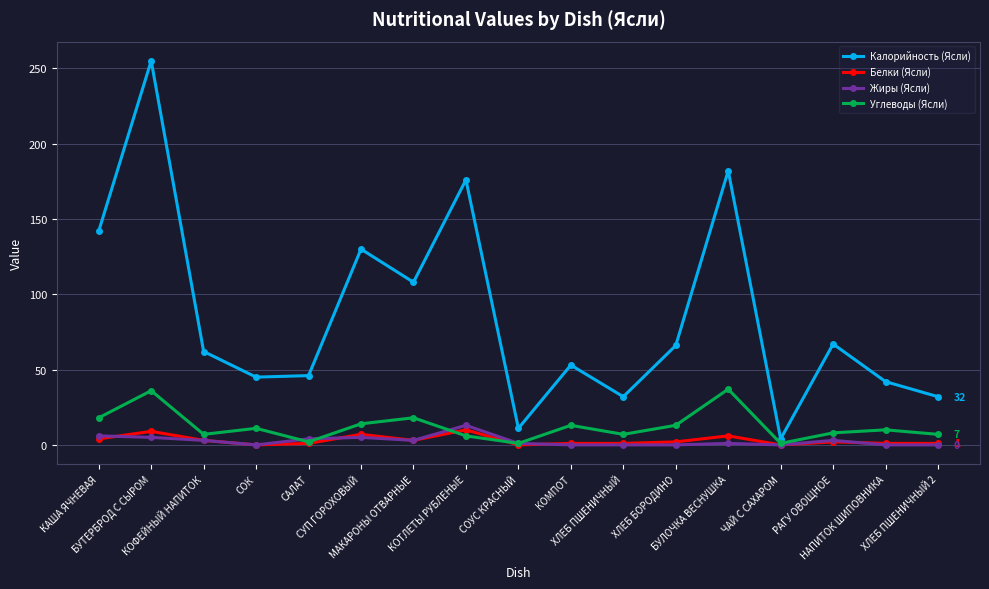

At which label does Углеводы (Ясли) first exceed 10?

КАША ЯЧНЕВАЯ